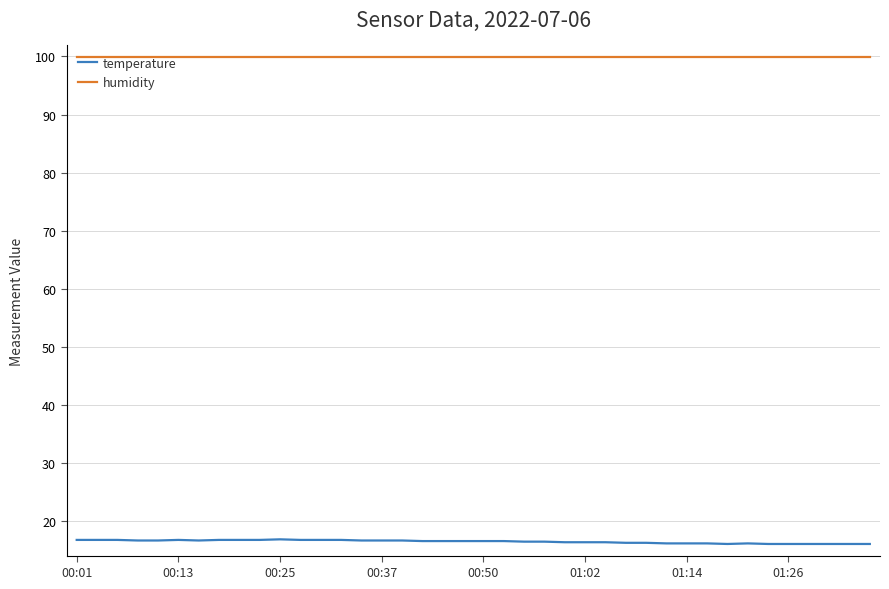

True or false: humidity and temperature cross at least once.

False